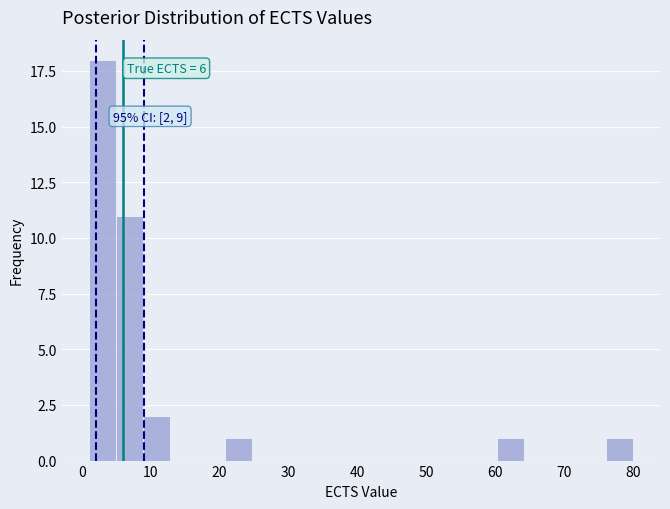

Around what value on the x-axis is the tallest bar? Give the approximate position of its centre, as read against the axis.

3